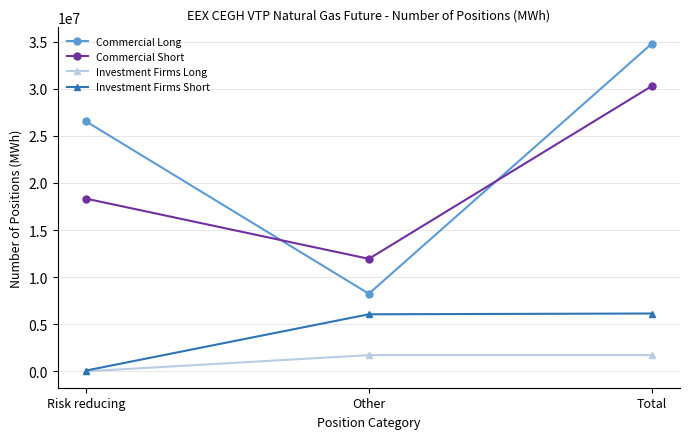

At which label is Commercial Short closest to 21113820?

Risk reducing